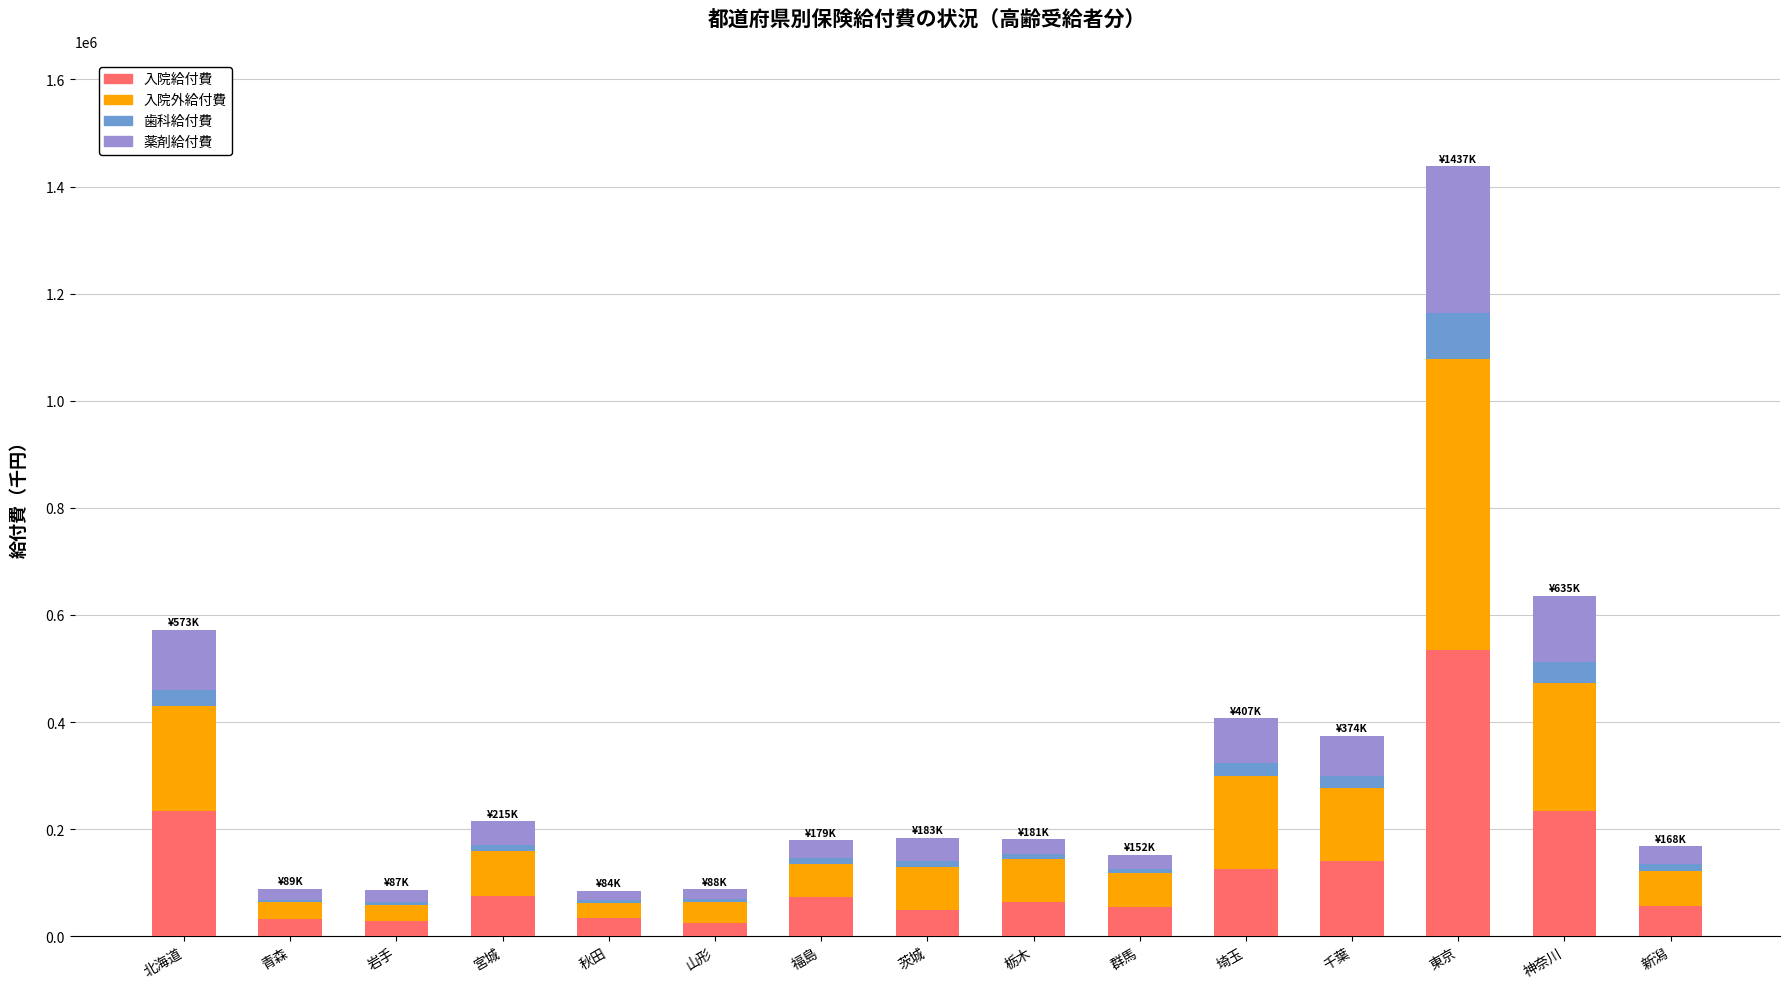

At which category is the sum across all series the highest?

東京